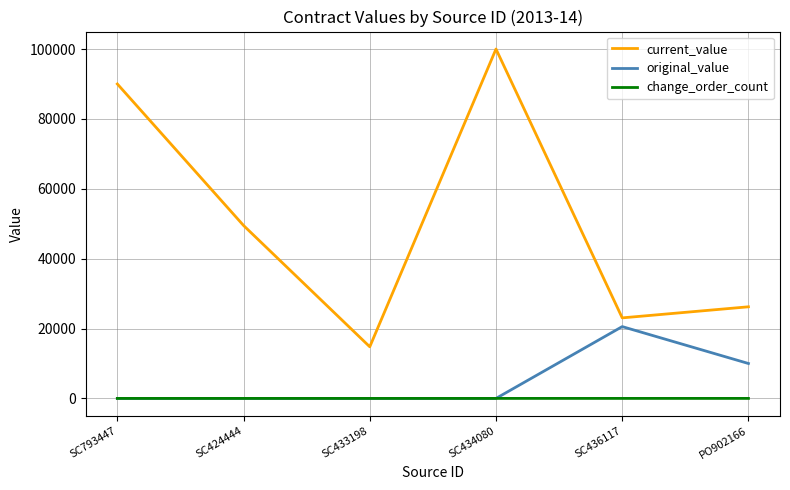

What is the difference between the maximum and second lowest values in the current_value series?

76950